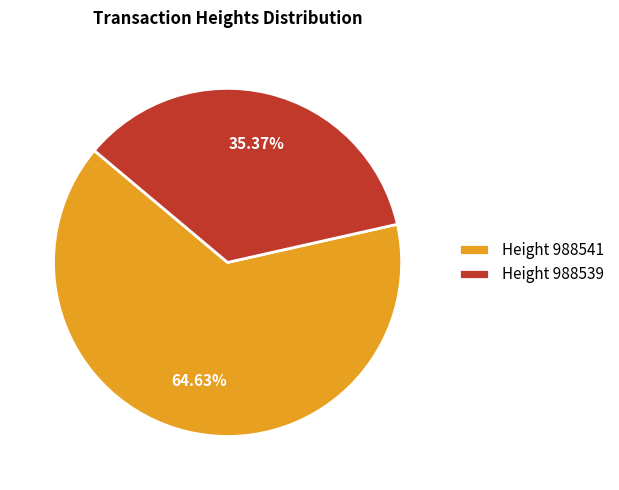

Rank the categories by value from highest to lowest.

Height 988541, Height 988539